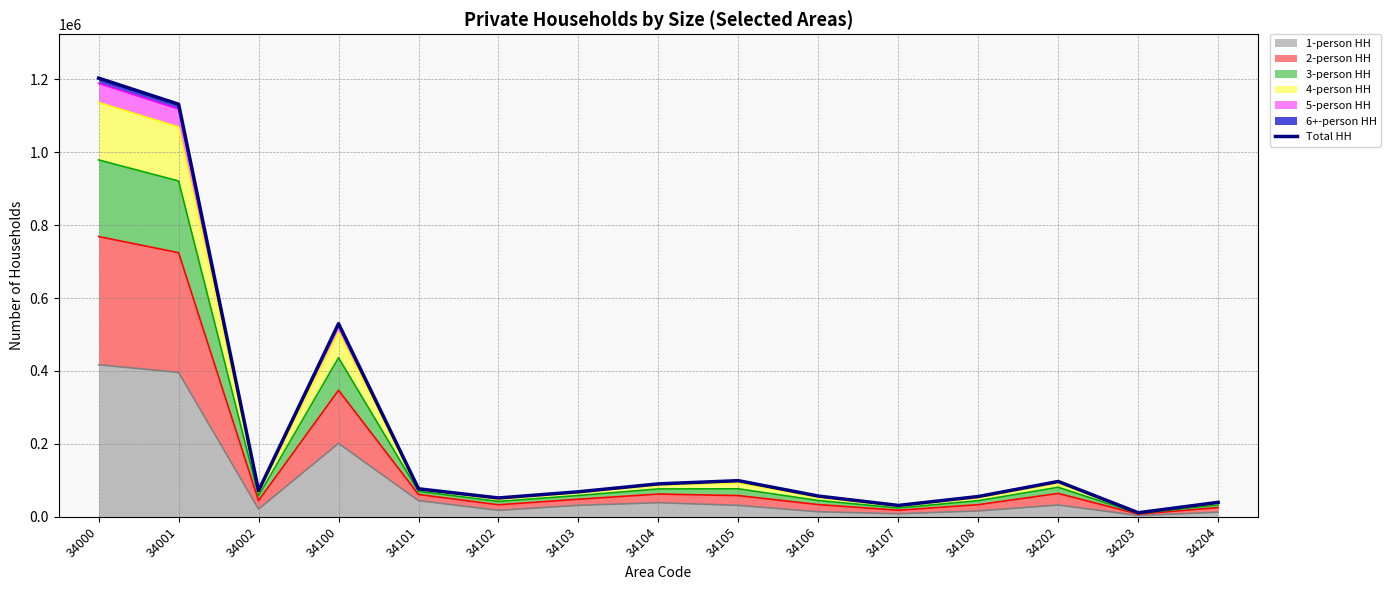

List the labels in order of value, largest first.

34000, 34001, 34100, 34105, 34202, 34104, 34101, 34002, 34103, 34106, 34108, 34102, 34204, 34107, 34203